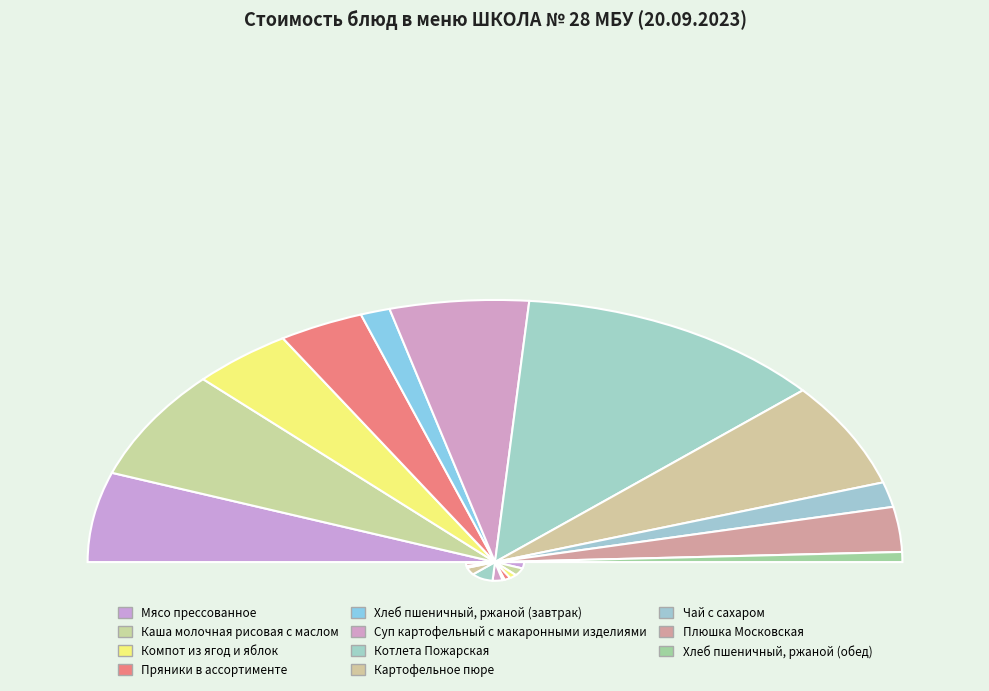

The Суп картофельный с макаронными изделиями slice represents 24% of the pie. True or false?

False